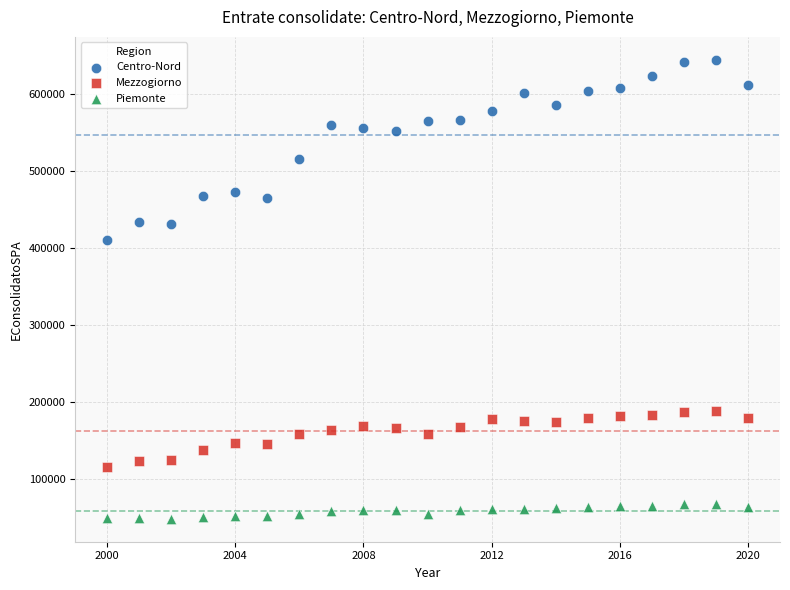

In the Centro-Nord series, what Y value is closest to 526759?

514585